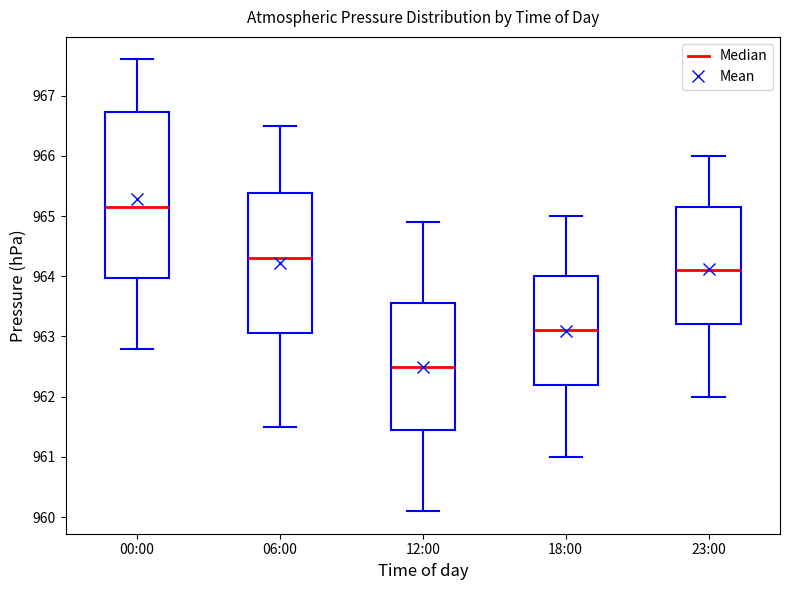

Reading left to right, read every box against the y-axis: the position of its median line, the range the box covers, and the ends of its whiskers. The values are not printed on the chart, so give them approximately, as read against the axis.

00:00: median 965.2, box 964.0 to 966.7, whiskers 962.8 to 967.6
06:00: median 964.3, box 963.1 to 965.4, whiskers 961.5 to 966.5
12:00: median 962.5, box 961.5 to 963.6, whiskers 960.1 to 964.9
18:00: median 963.1, box 962.2 to 964.0, whiskers 961.0 to 965.0
23:00: median 964.1, box 963.2 to 965.2, whiskers 962.0 to 966.0